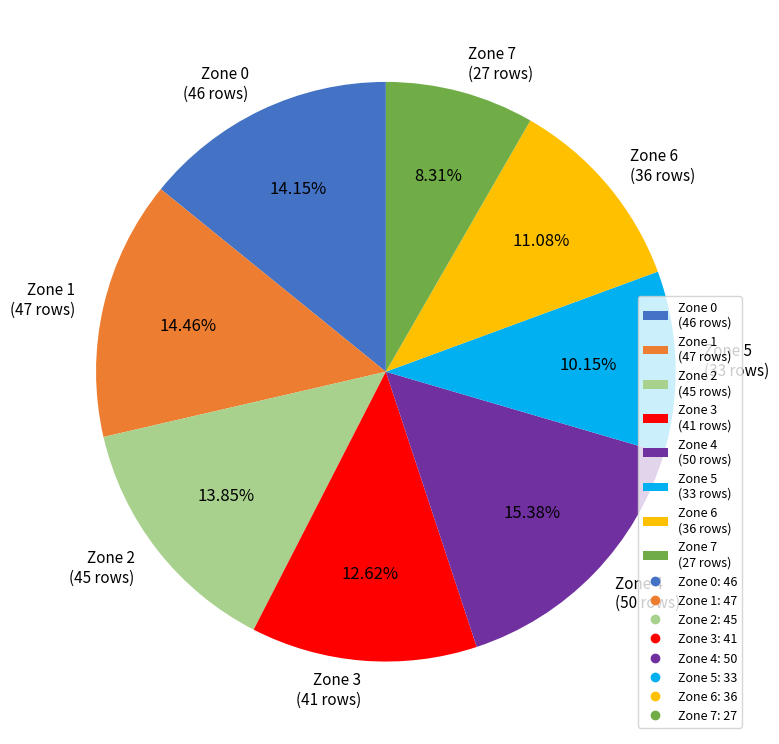

Combined, what portion of the pie is Zone 5 and Zone 3?

22.8%